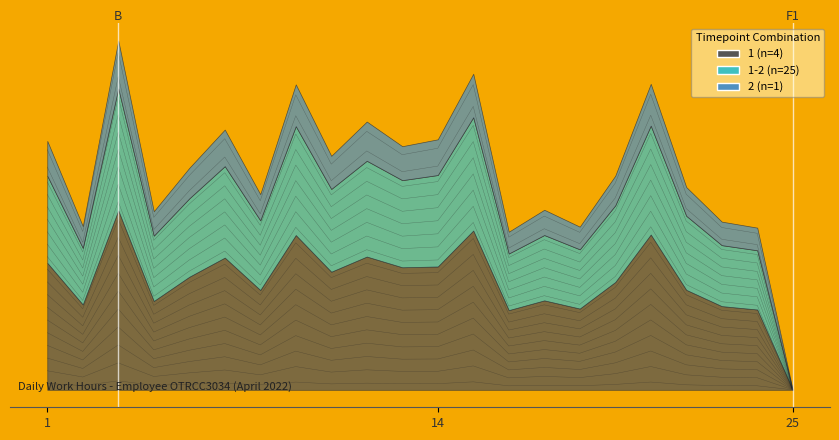

How many data points in 1-2 (n=25) are less than 24?

11